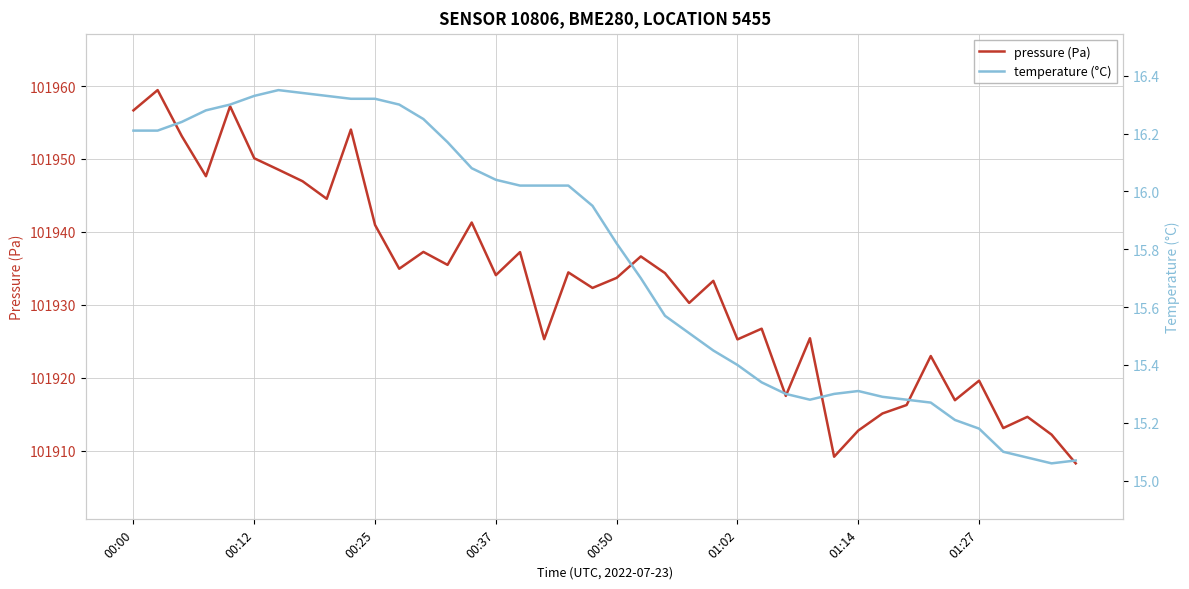

True or false: pressure (Pa) has a value of 142972.4 at 00:37.

False